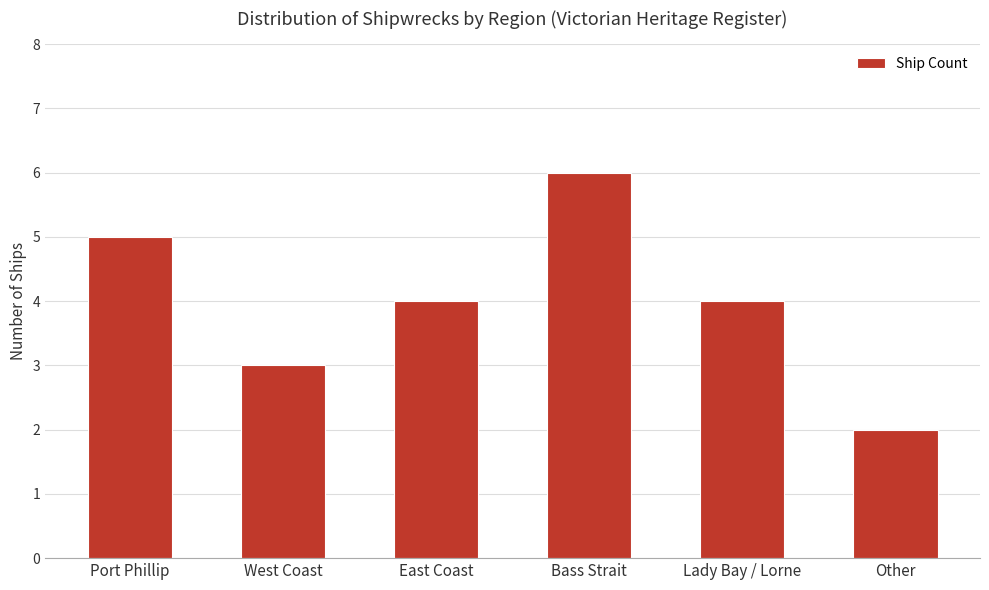

What is the approximate value at Bass Strait?

6